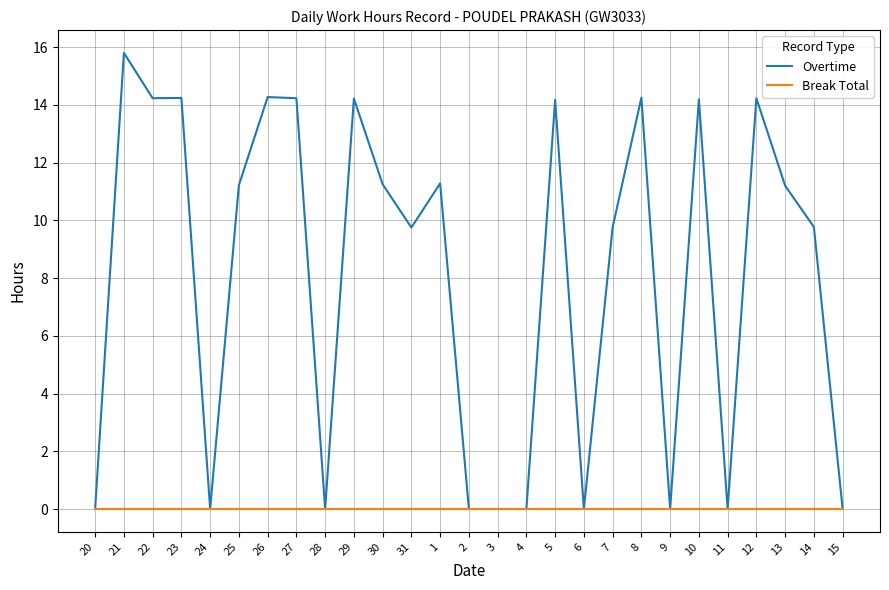

Which series has the largest range (max minus min)?

Overtime